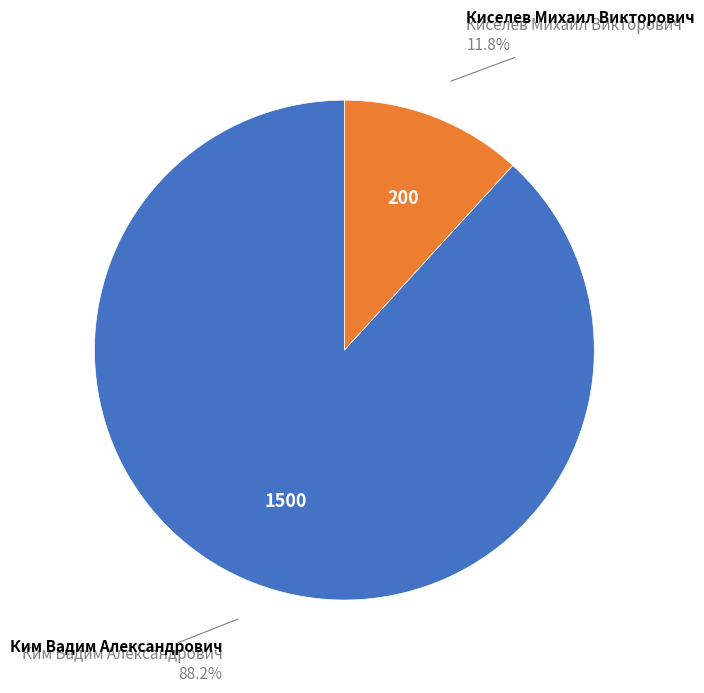

Is there a majority slice in this chart?

Yes